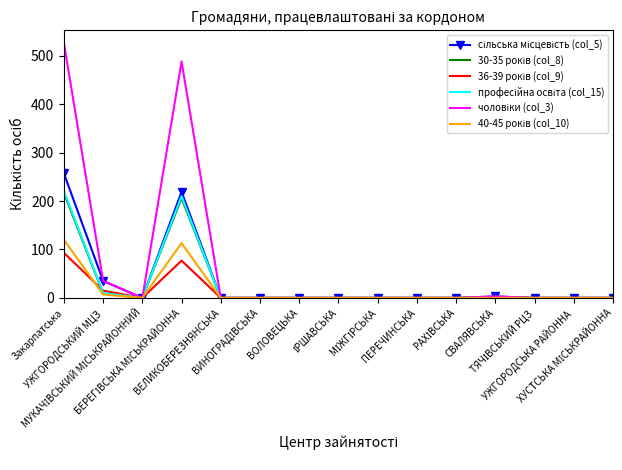

What is the maximum value shown in the chart?

526